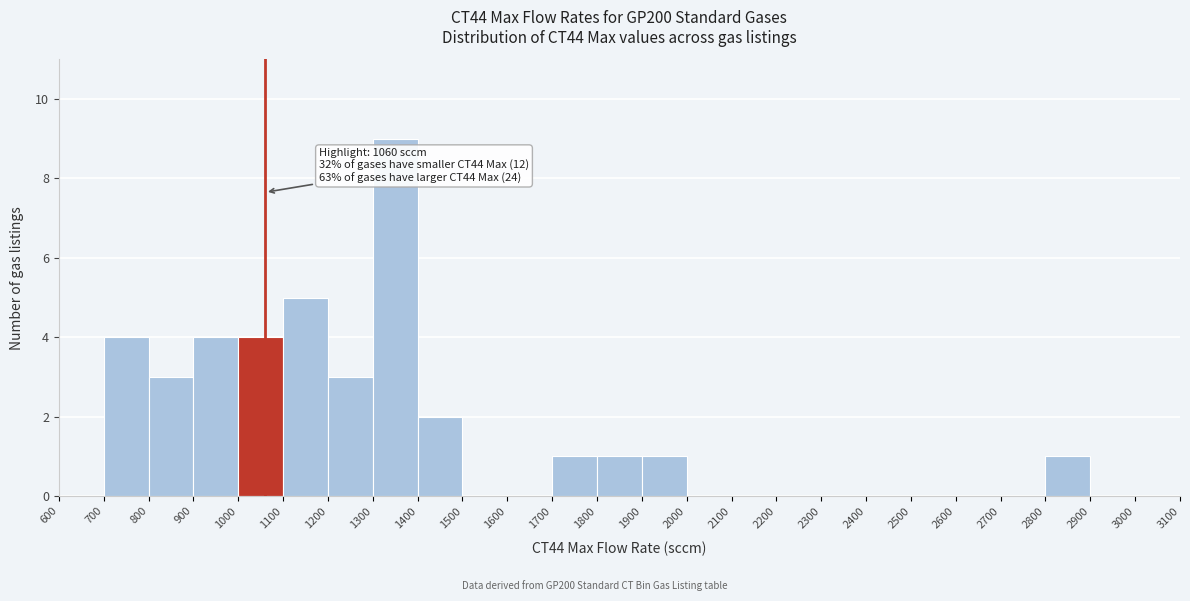

Which range on the x-axis has the tallest bar?

1300 to 1400